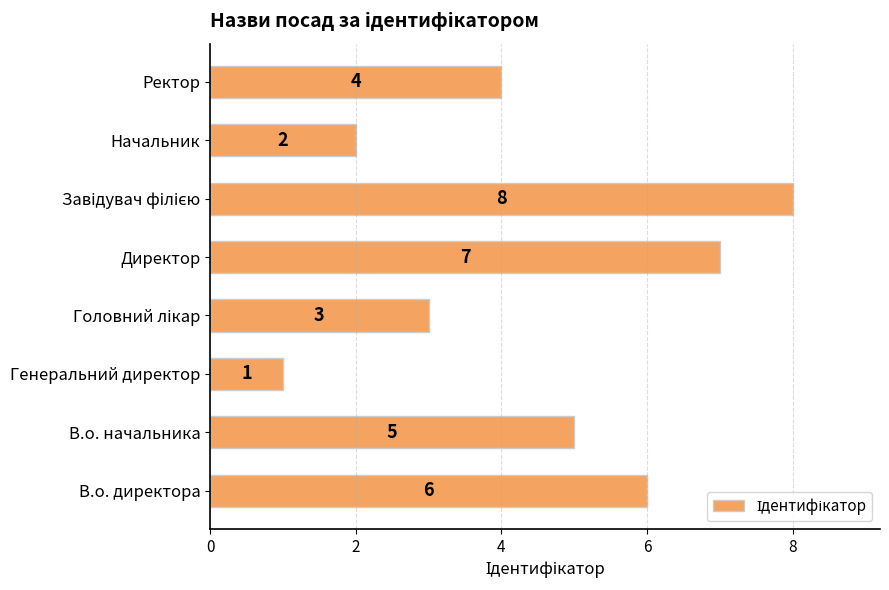

What is the ratio of the value at Начальник to the value at Ректор?

0.5